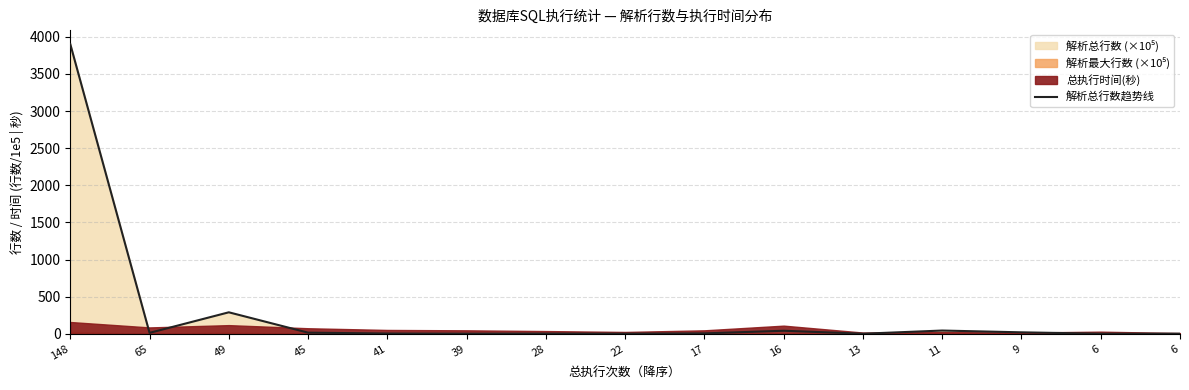

How many points are lower than both their immediate neighbors (excluding endpoints)?

5